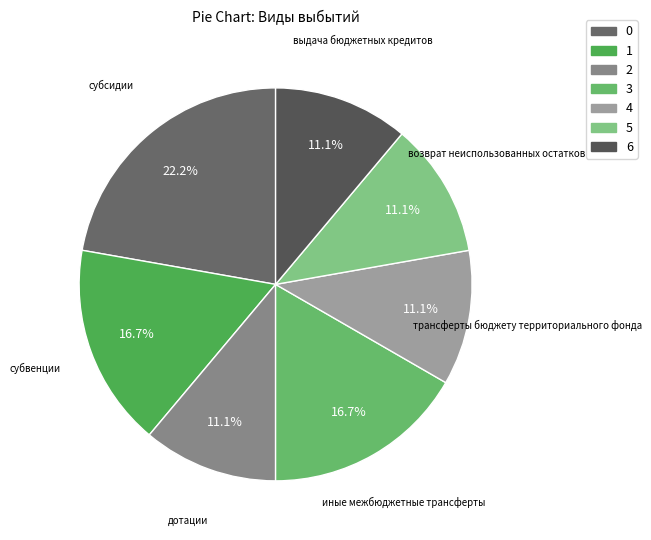

How many segments does this pie chart have?

7